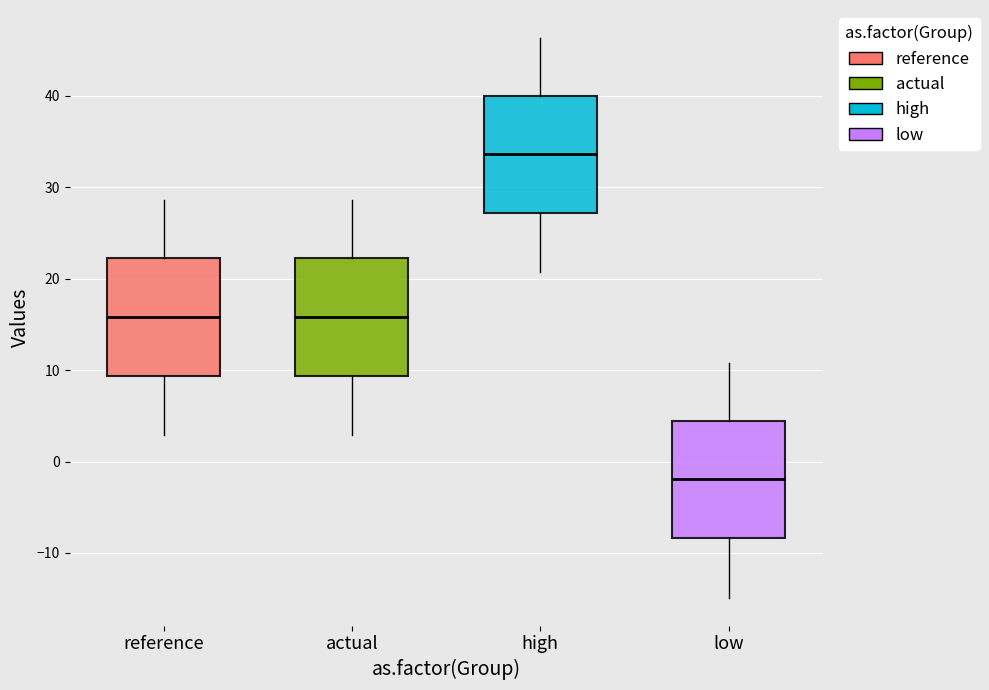

Where does the lower whisker of the box for actual end on the y-axis? The values are not printed on the chart, so give them approximately, as read against the axis.

3